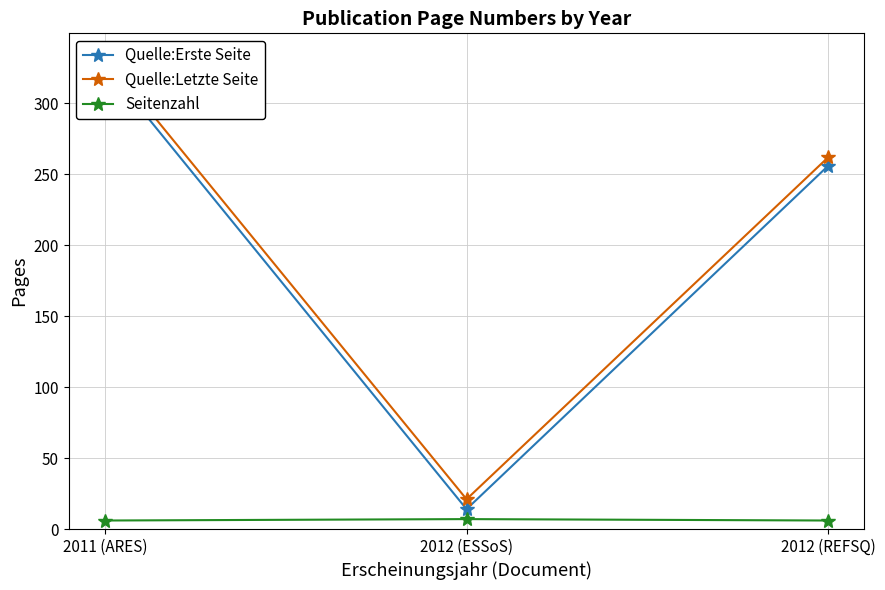

What is the highest value of the Quelle:Erste Seite series?

327